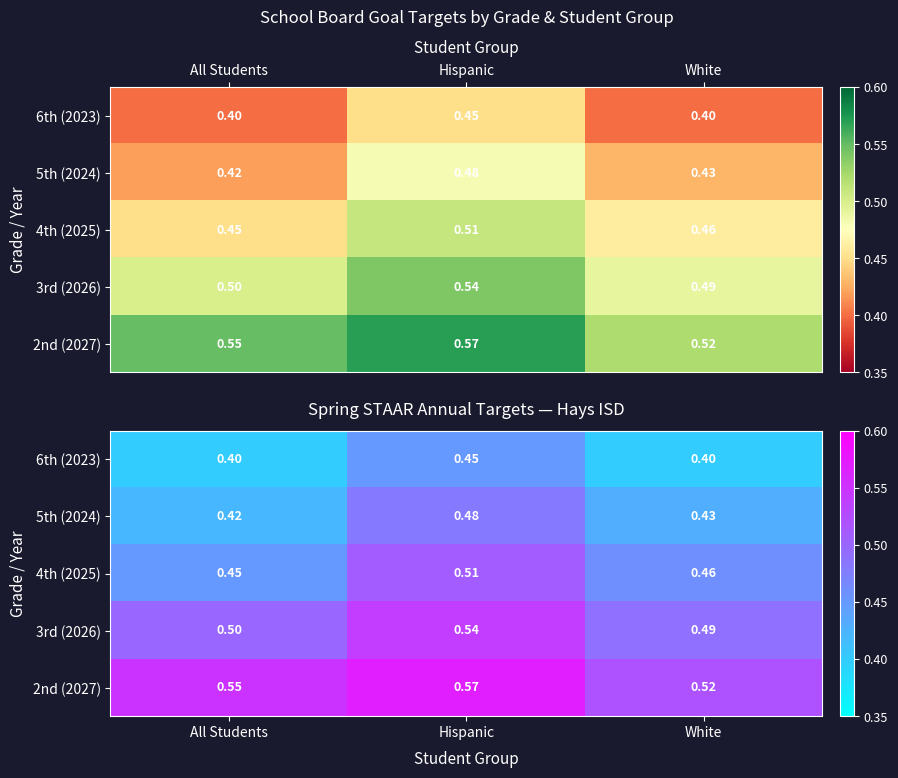

Is it true that 2nd (2027) equals 0.4 at Hispanic?

False